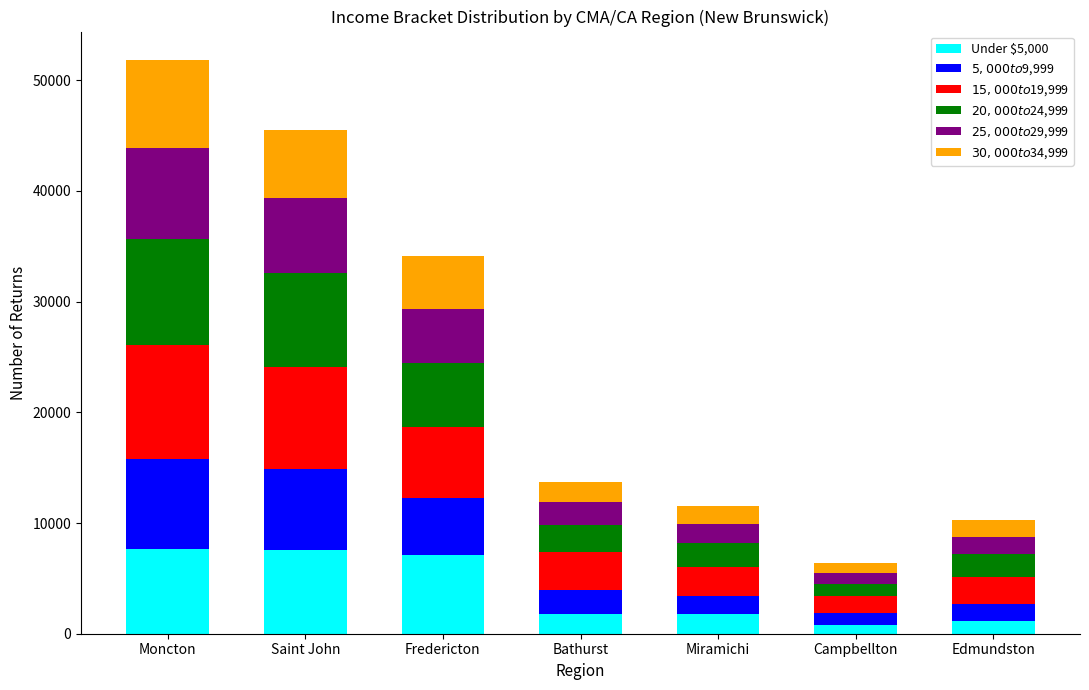

Does the chart contain any negative values?

No